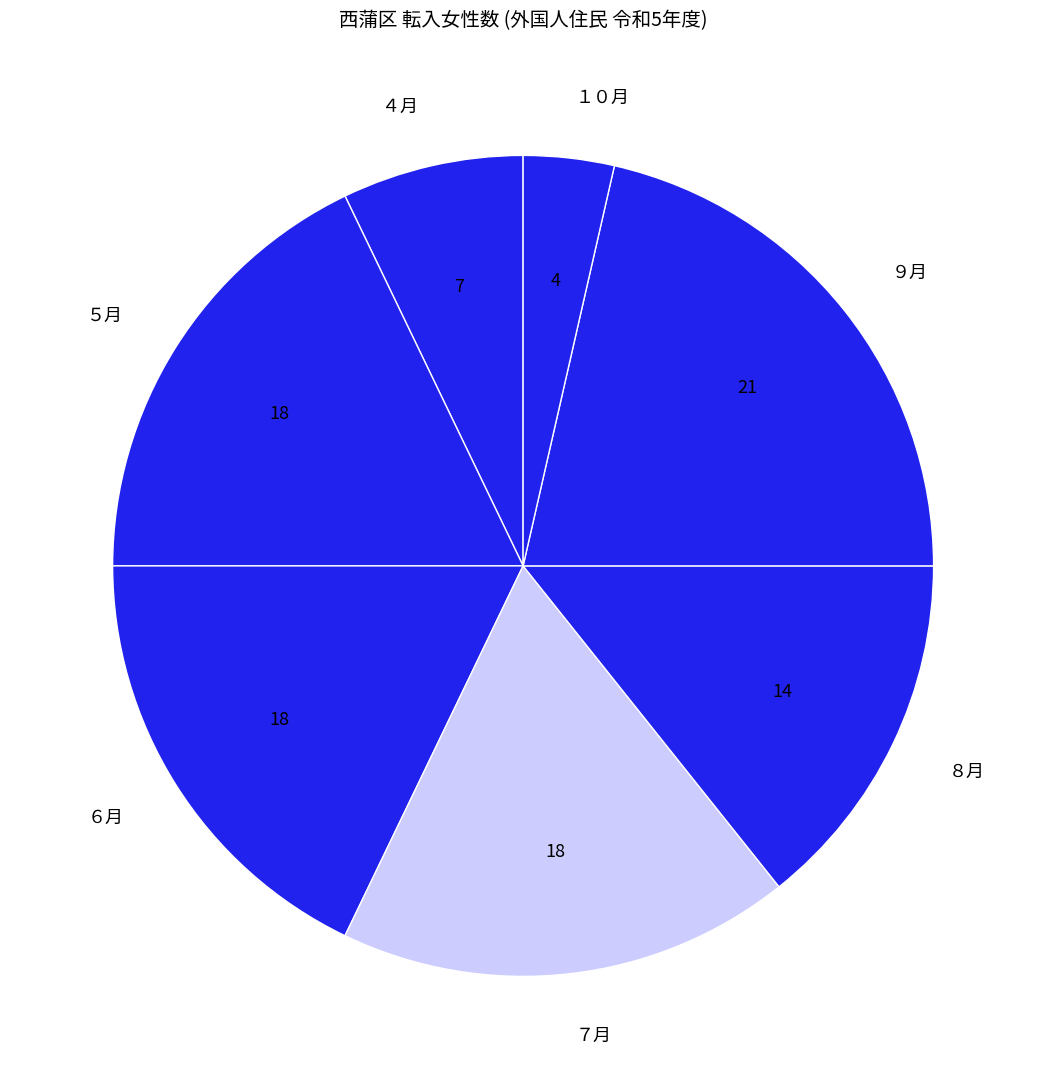

Which has a higher value, ９月 or ６月?

９月